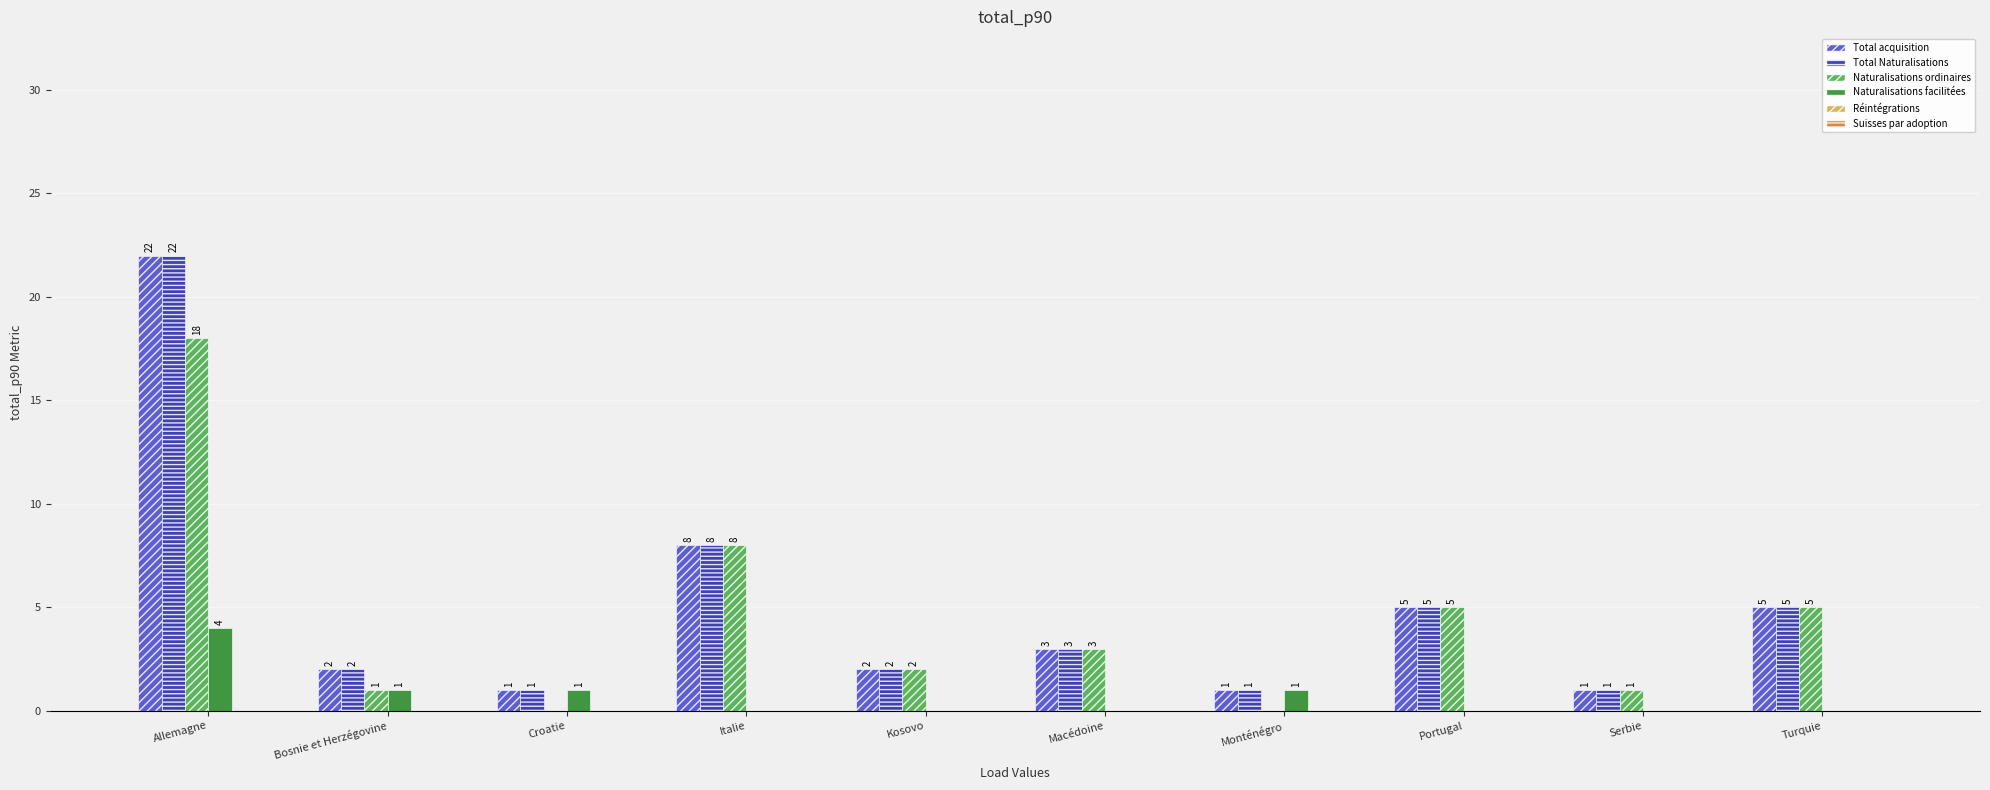

Is the value of Naturalisations ordinaires at Kosovo greater than the value of Total Naturalisations at Monténégro?

Yes